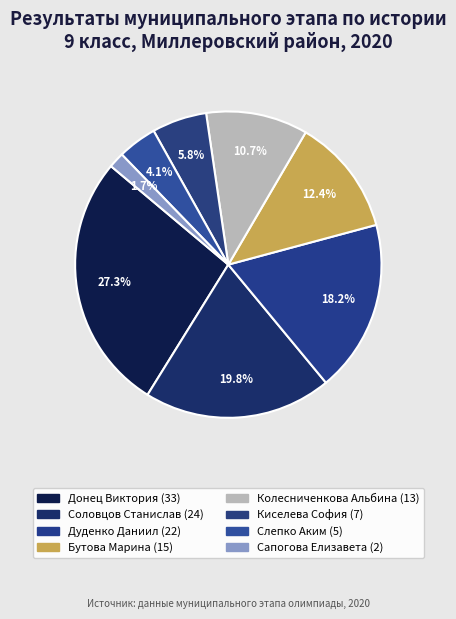

To the nearest percent, what is the difference between the Сапогова Елизавета (2) and Дуденко Даниил (22) slice percentages?

17%